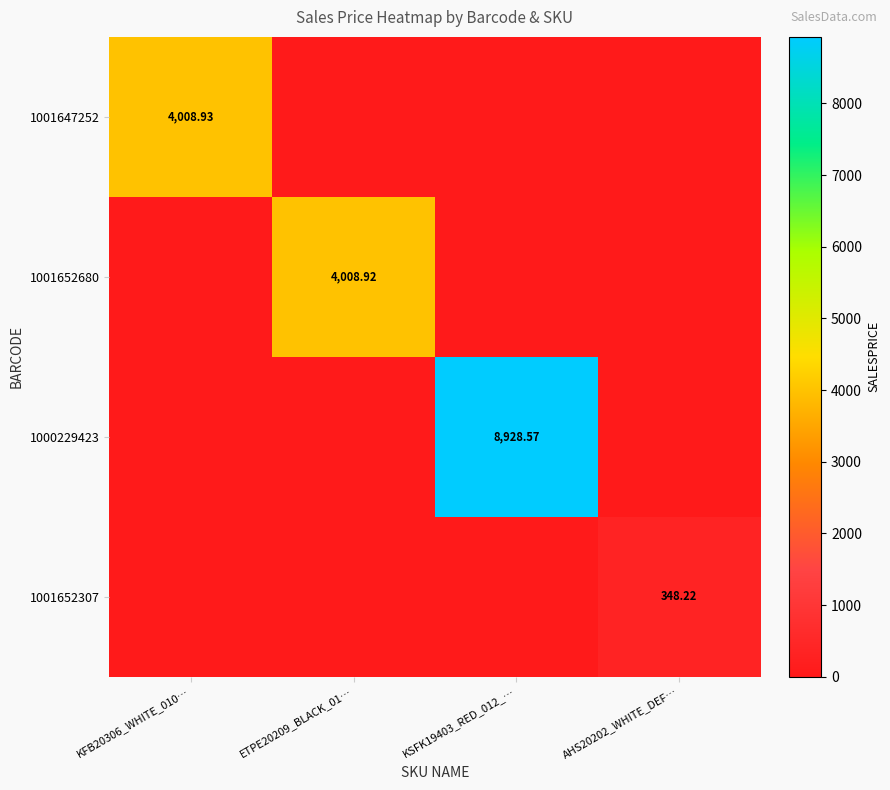

At which category is the sum across all series the highest?

KSFK19403_RED_012_…